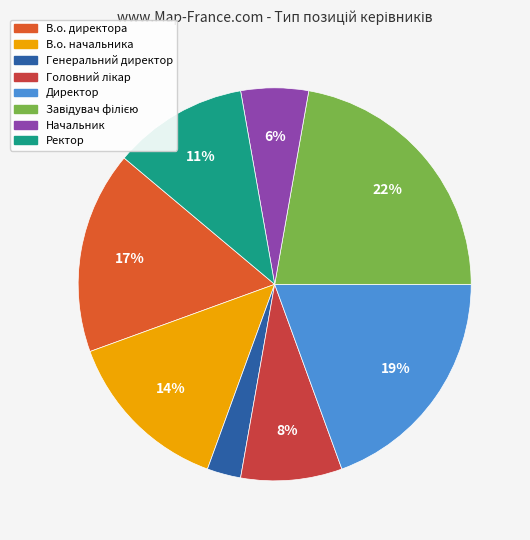

To the nearest percent, what portion does В.о. директора represent?

17%